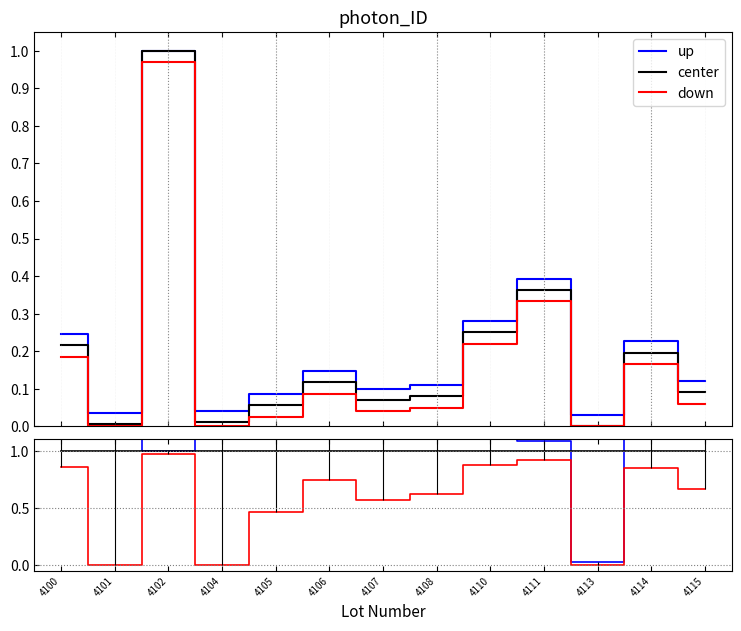

True or false: down and center cross at least once.

False